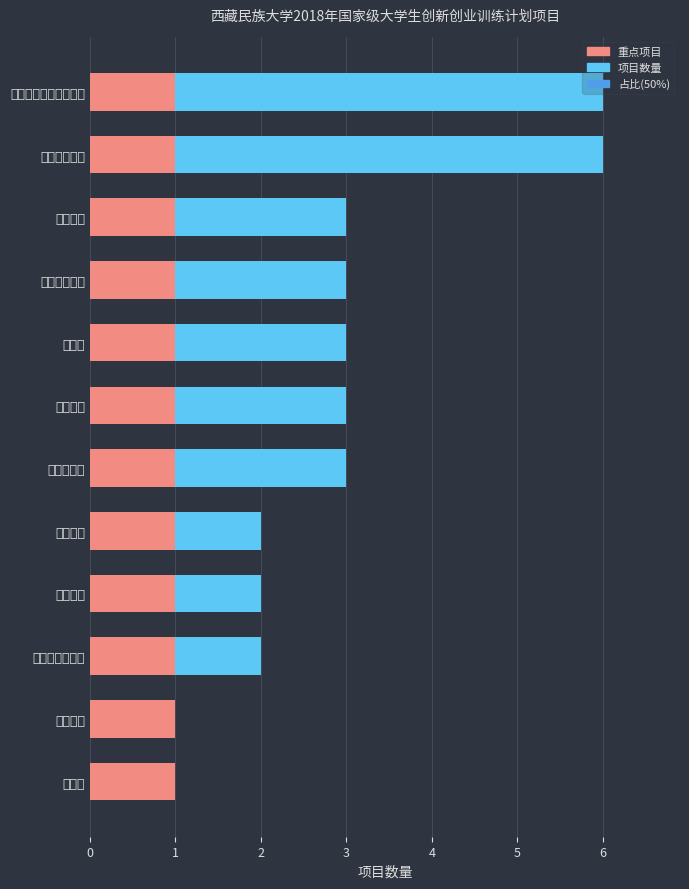

How many groups of bars are there?

12